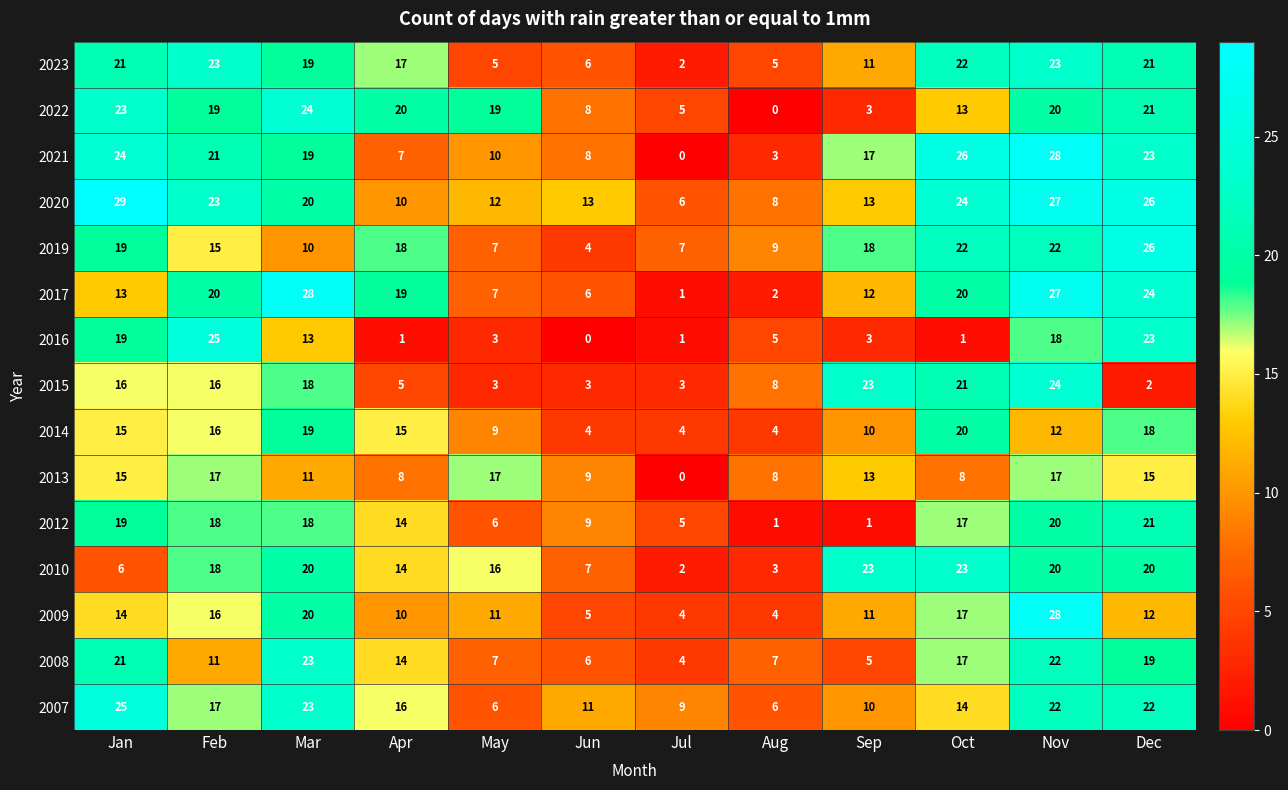

What is the greatest value displayed?

29